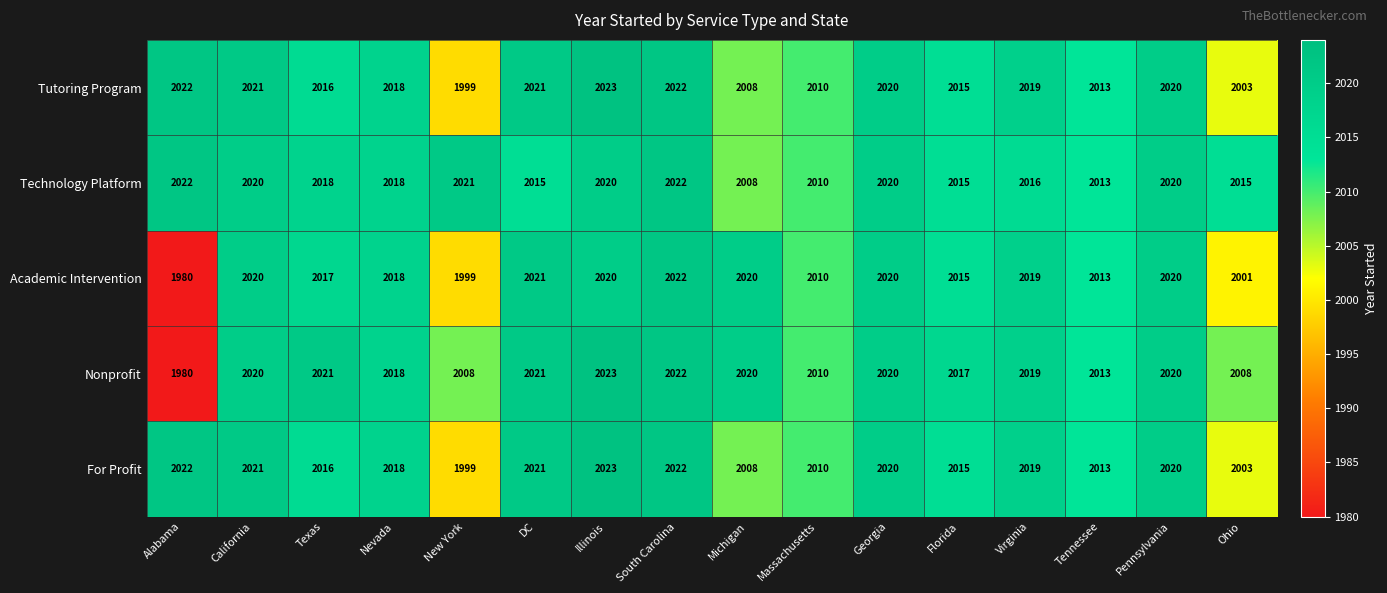

What is the minimum value shown in the chart?

1980